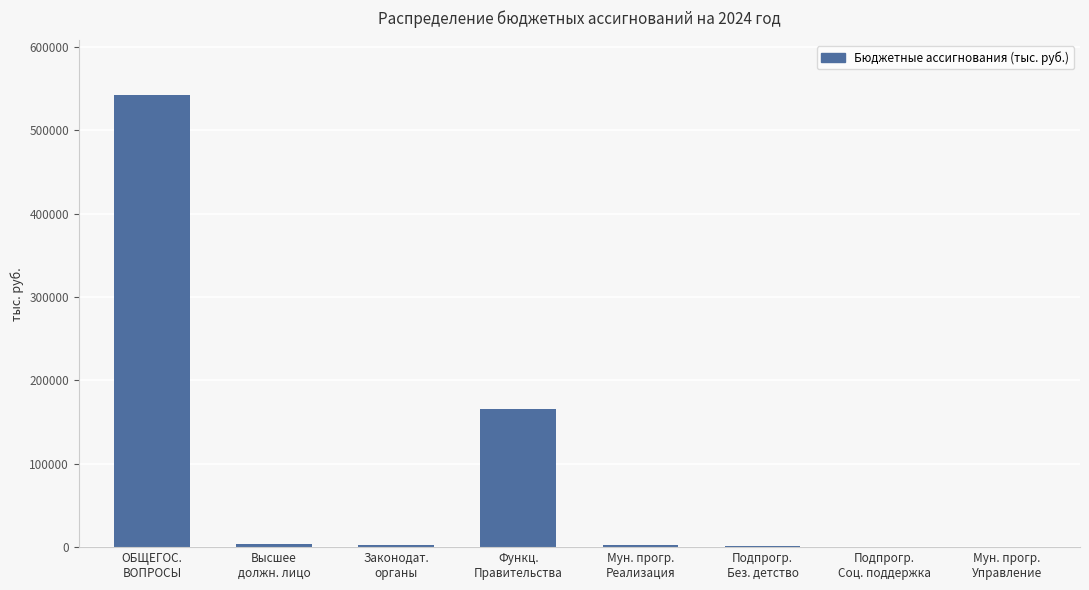

What is the maximum value shown in the chart?

542941.2